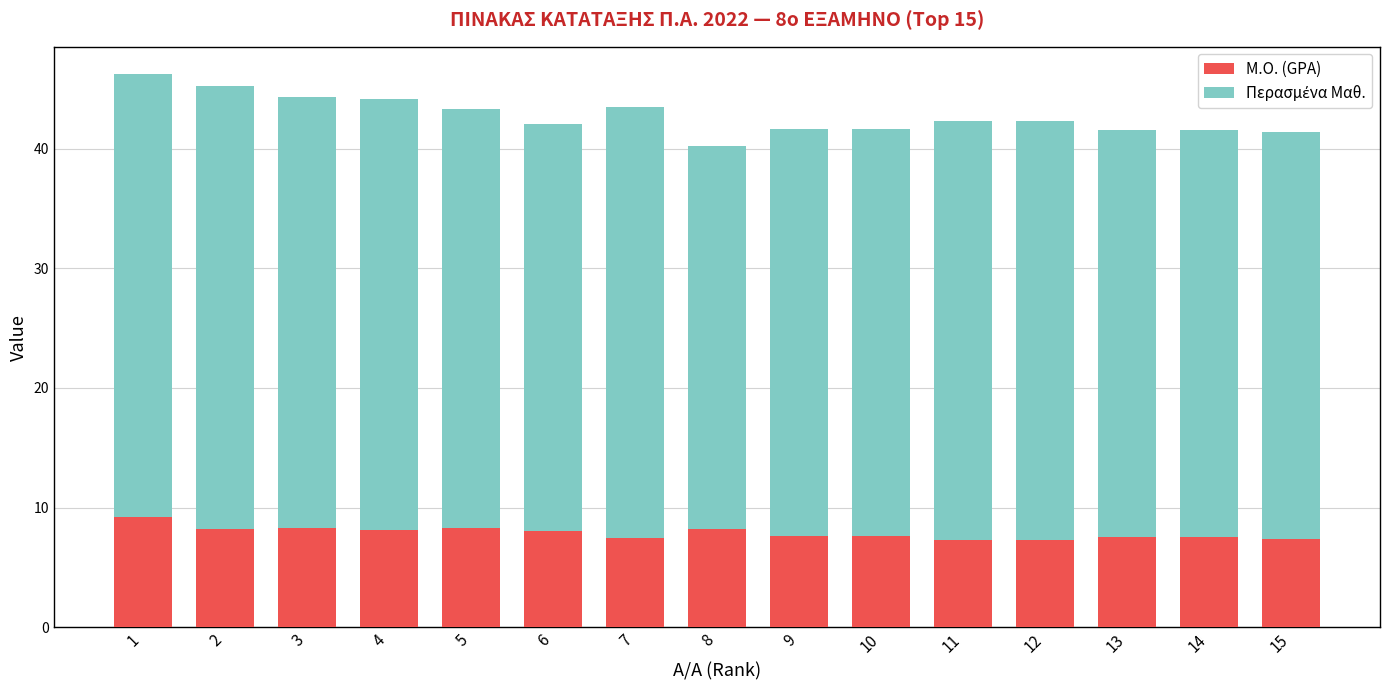

What is the lowest value of the Μ.Ο. (GPA) series?

7.3